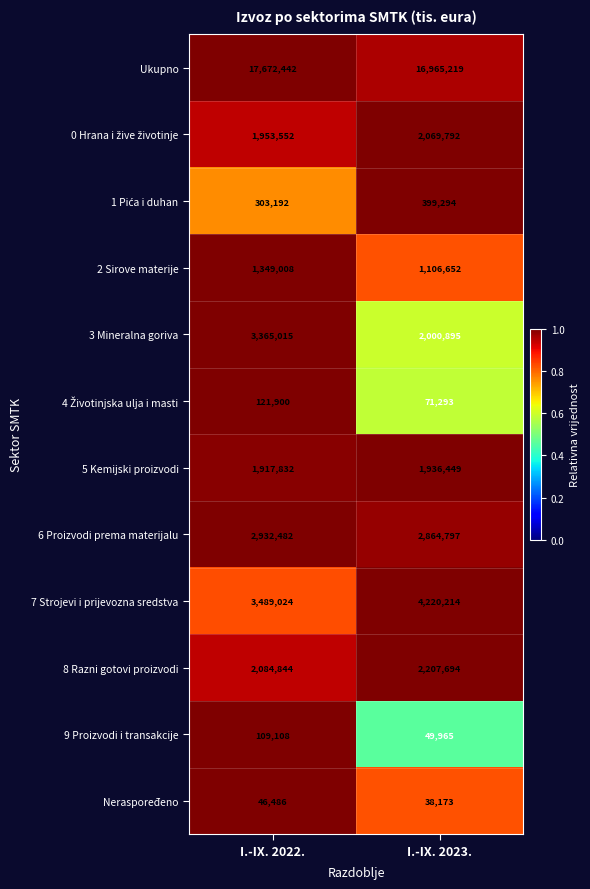

Rank the categories by 8 Razni gotovi proizvodi value from lowest to highest.

I.-IX. 2022., I.-IX. 2023.